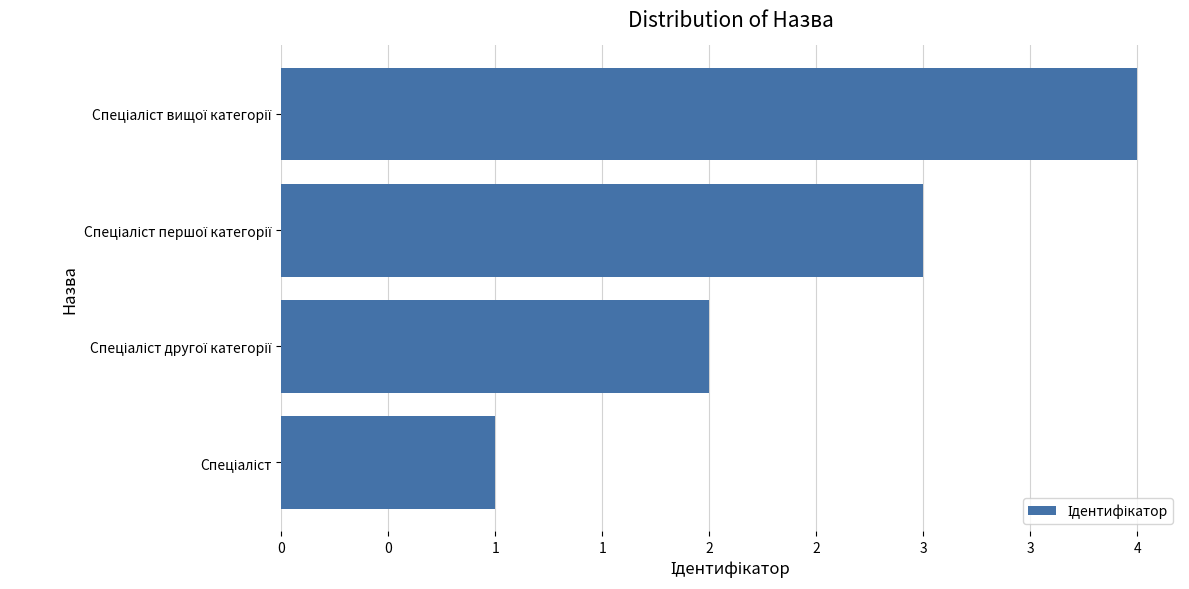

Are the bars horizontal?

Yes